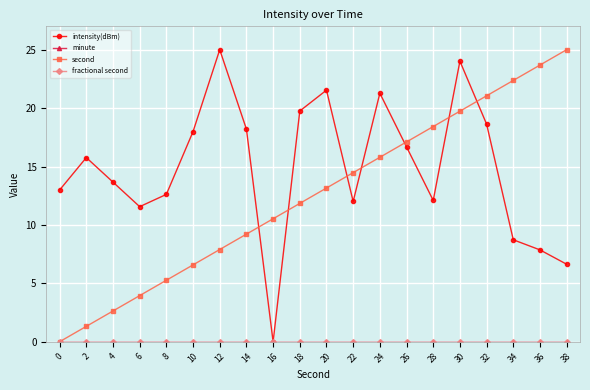

Is this an area chart (filled region under the line)?

No